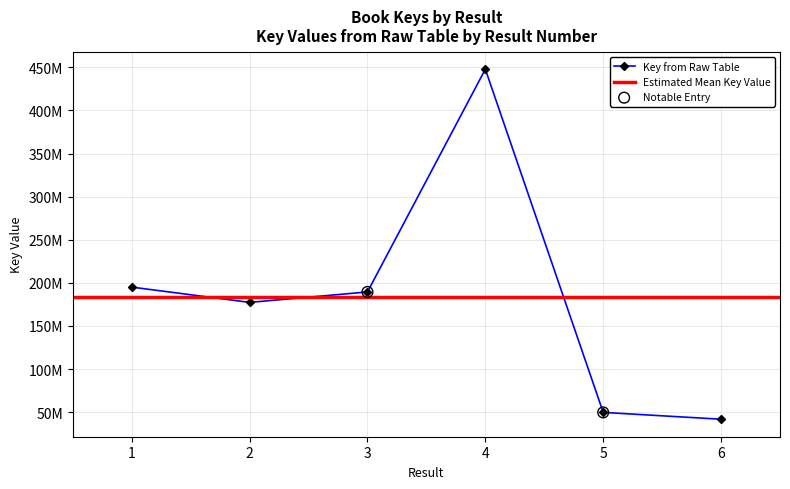

Approximately how many times larger is the value at 5 compared to 6?

1.2